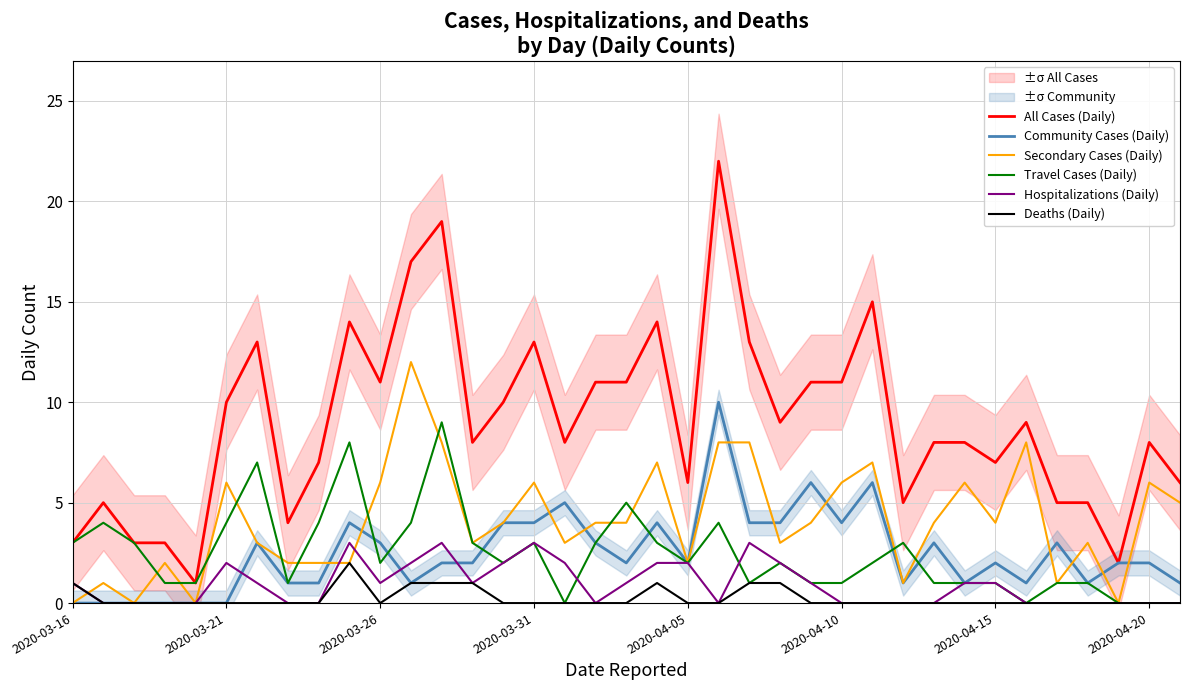

The value of Community Cases (Daily) at 33 is 1. True or false?

True